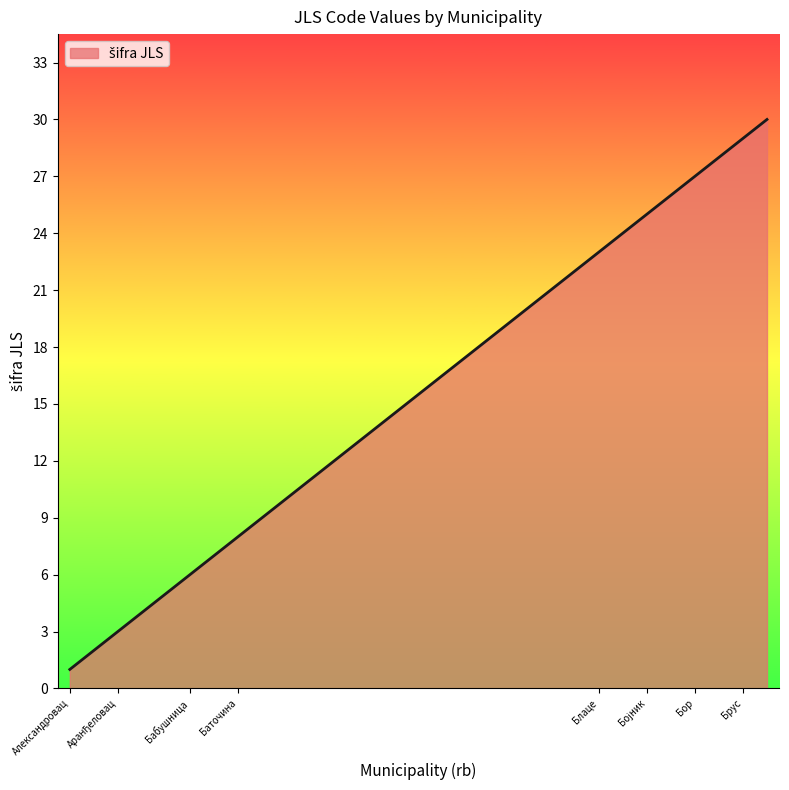

What is the greatest value displayed?

30